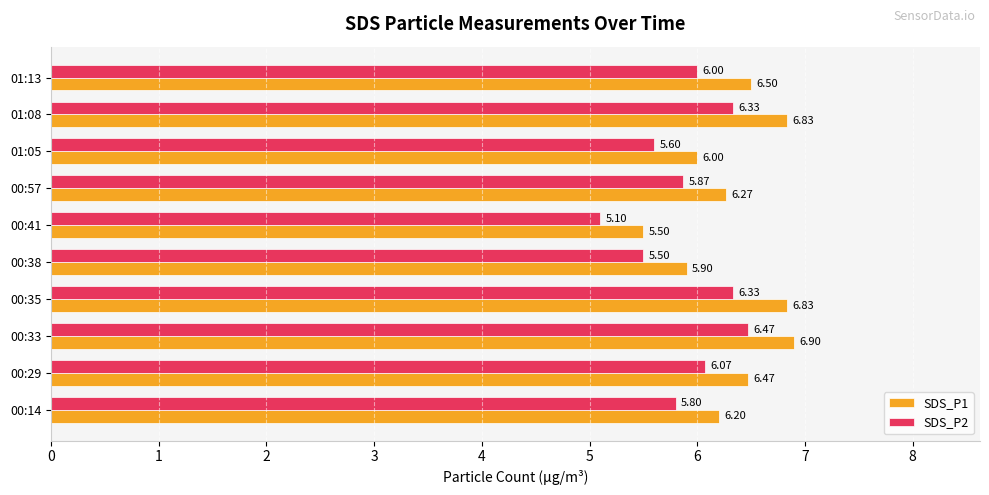

What is the difference between the second highest and second lowest values in the SDS_P1 series?

0.9